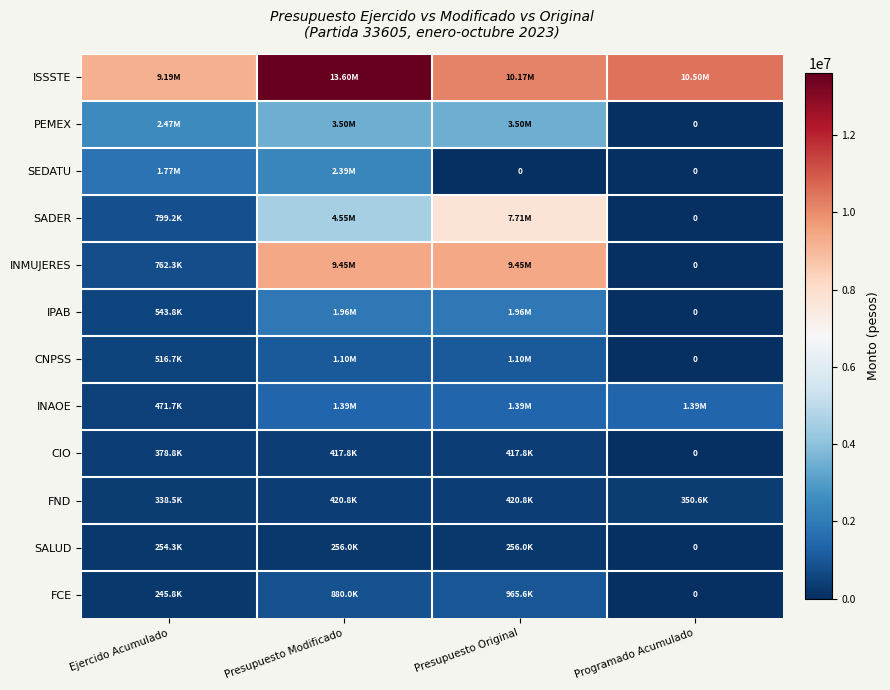

The CIO series shows 378847.2 at Ejercido Acumulado. True or false?

True